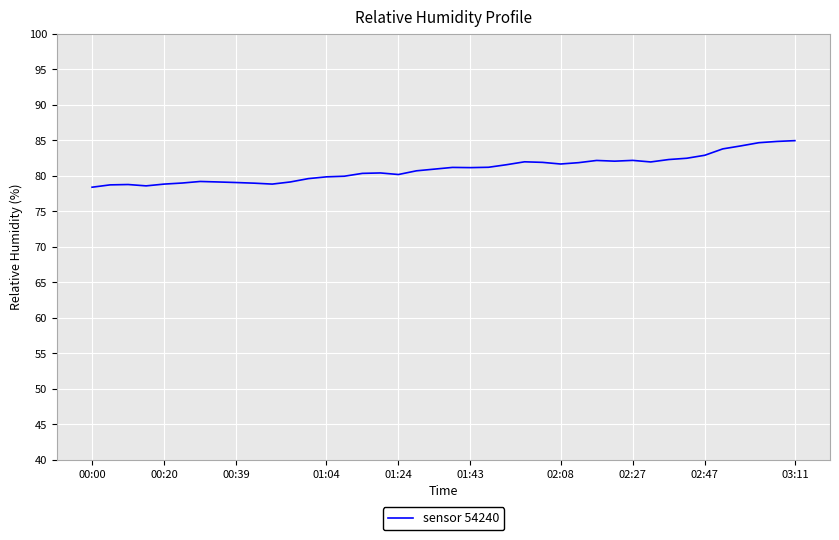

Count the number of categories in the chart.

40